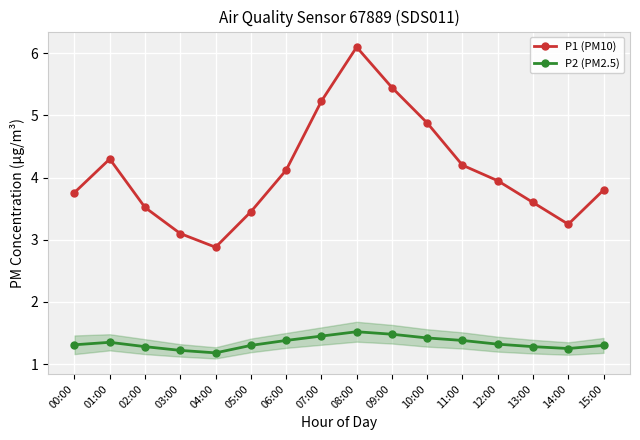

True or false: P2 (PM2.5) and P1 (PM10) cross at least once.

False